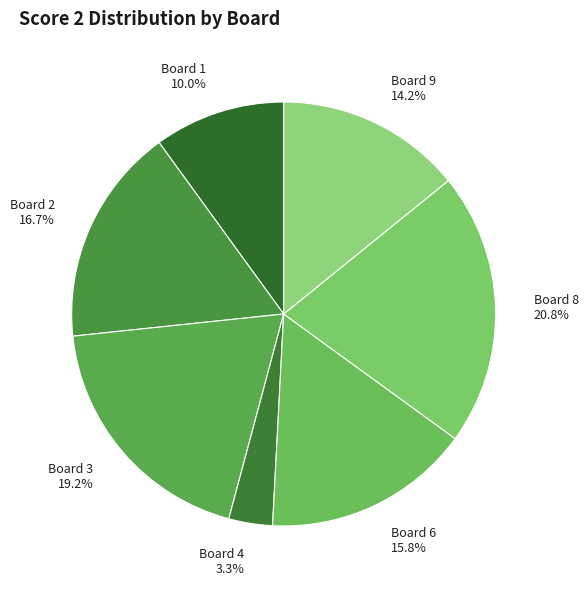

What portion of the pie excludes Board 6?

84.2%